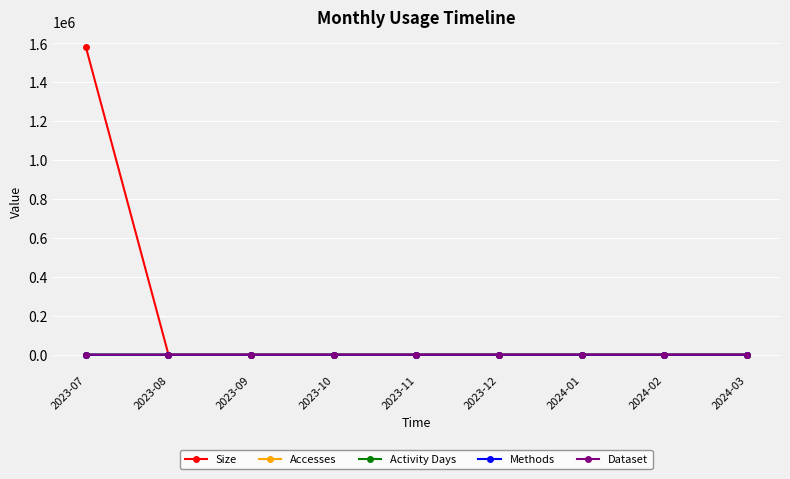

Reading right to left, transcribe all the data shown in this chart.

Size: 2024-03=76	2024-02=0	2024-01=228	2023-12=152	2023-11=0	2023-10=0	2023-09=0	2023-08=0	2023-07=1581175
Accesses: 2024-03=1	2024-02=0	2024-01=3	2023-12=2	2023-11=0	2023-10=0	2023-09=0	2023-08=0	2023-07=3
Activity Days: 2024-03=1	2024-02=0	2024-01=3	2023-12=2	2023-11=0	2023-10=0	2023-09=0	2023-08=0	2023-07=1
Methods: 2024-03=1	2024-02=0	2024-01=1	2023-12=1	2023-11=0	2023-10=0	2023-09=0	2023-08=0	2023-07=1
Dataset: 2024-03=1	2024-02=0	2024-01=1	2023-12=1	2023-11=0	2023-10=0	2023-09=0	2023-08=0	2023-07=1